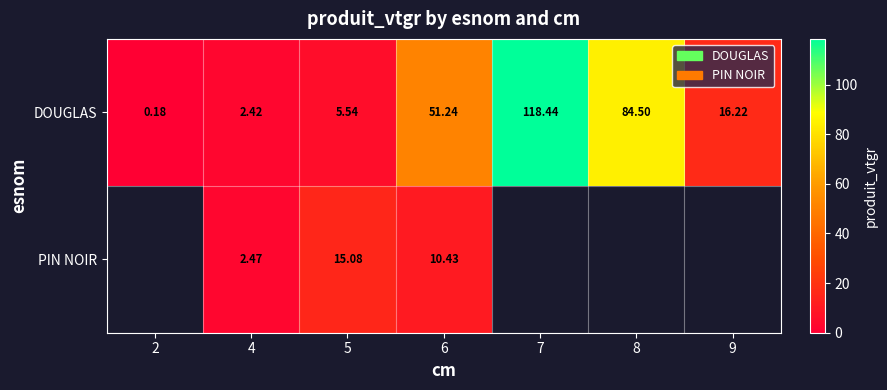

Is the value of PIN NOIR at 6 greater than the value of DOUGLAS at 2?

Yes